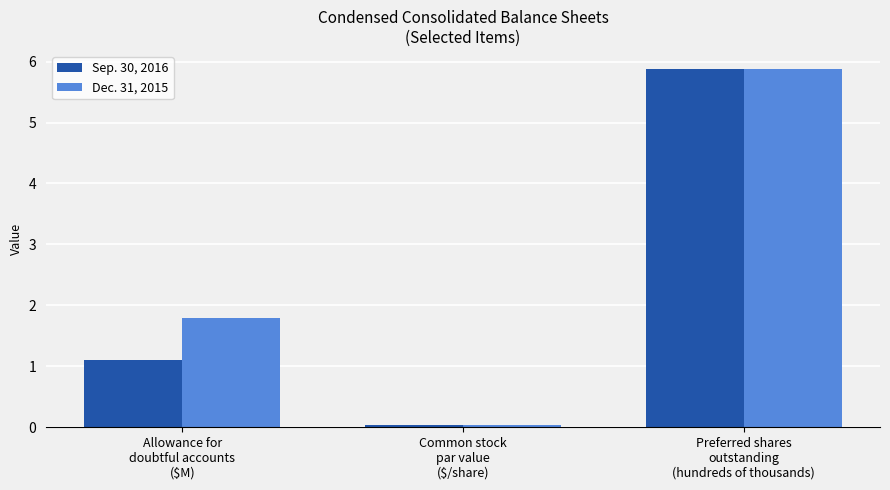

The Dec. 31, 2015 series shows 0.0 at Common stock
par value
($/share). True or false?

True